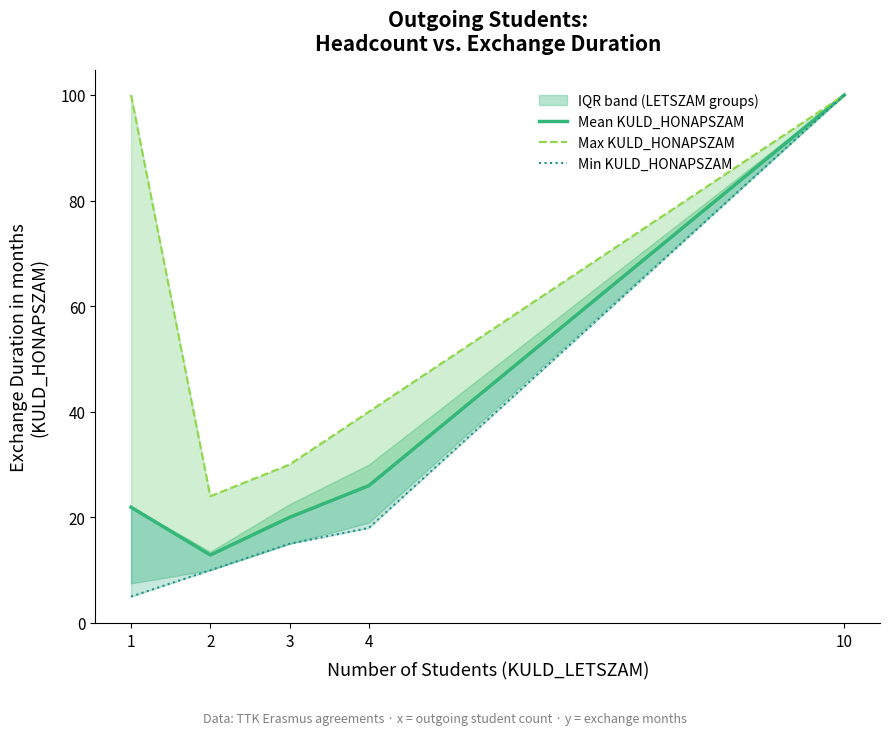

How many interior local valleys does the Mean KULD_HONAPSZAM series have?

1